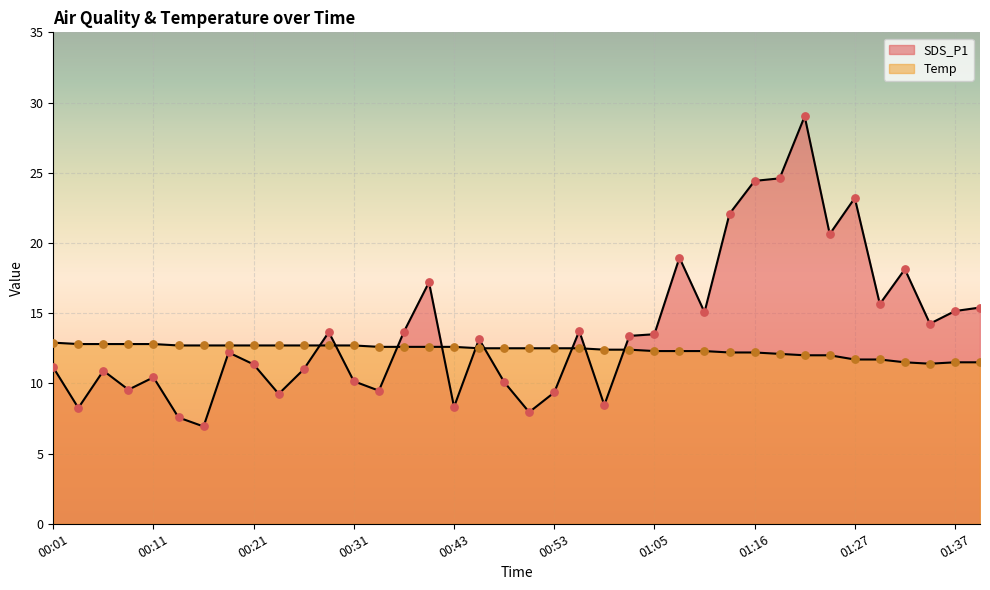

Is the value of SDS_P1 at 00:58 greater than the value of Temp at 00:28?

No